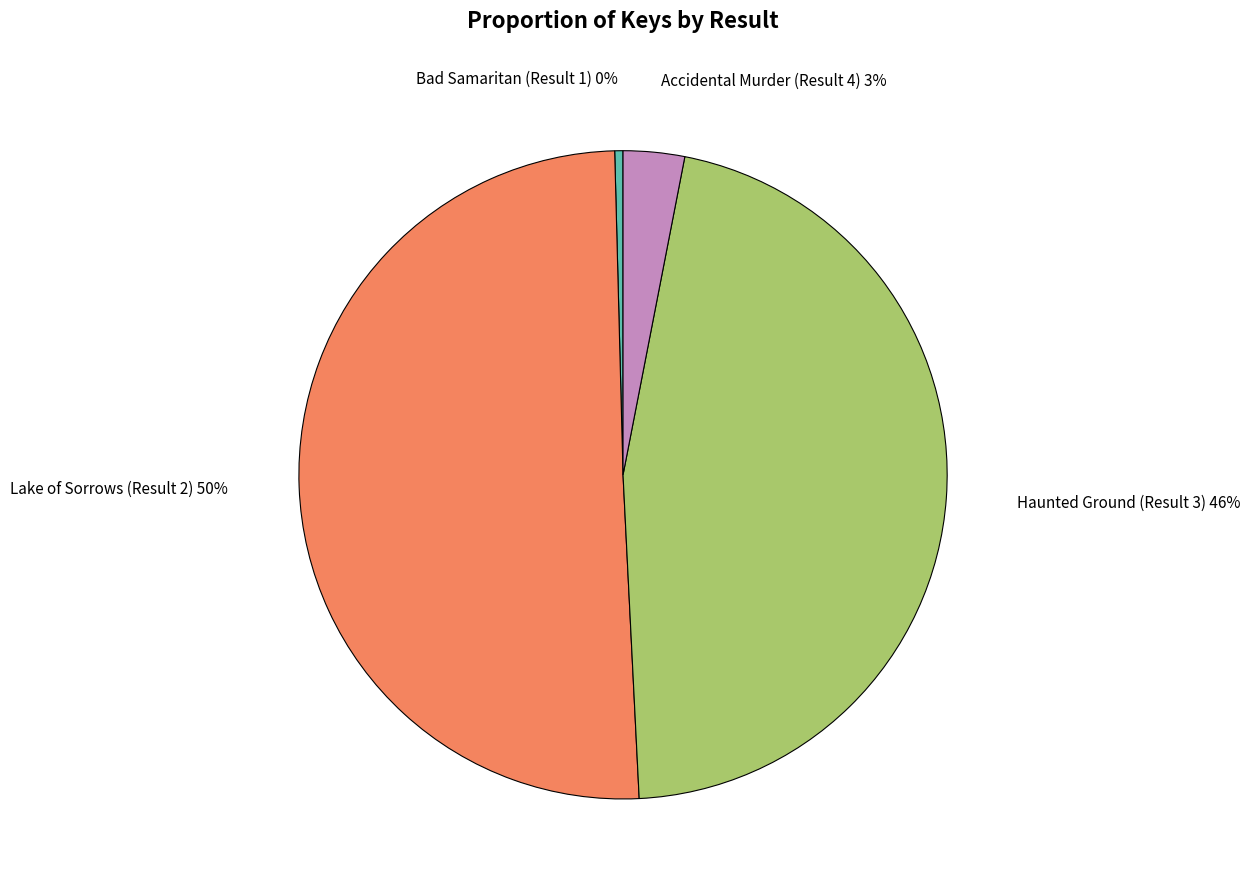

To the nearest percent, what is the average slice percentage?

25%